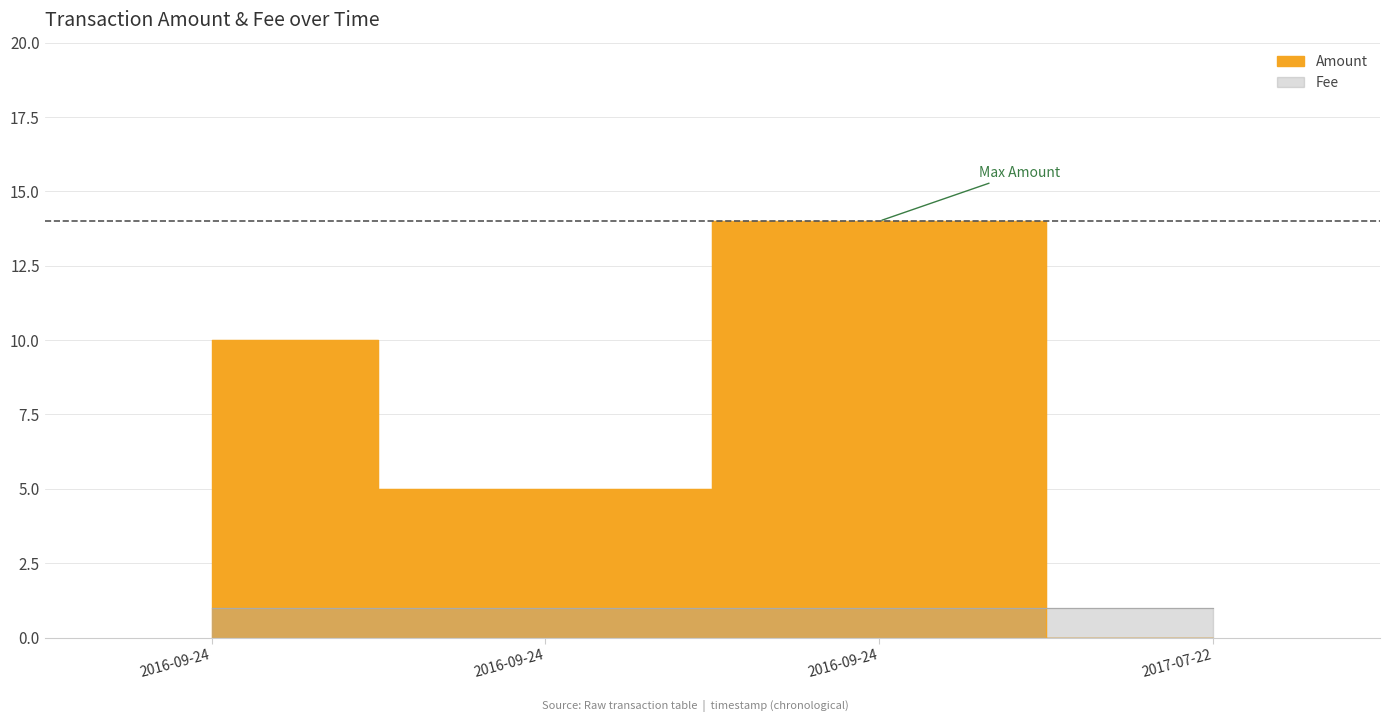

Is it true that Amount equals 10 at 2016-09-24 18:43:33?

True